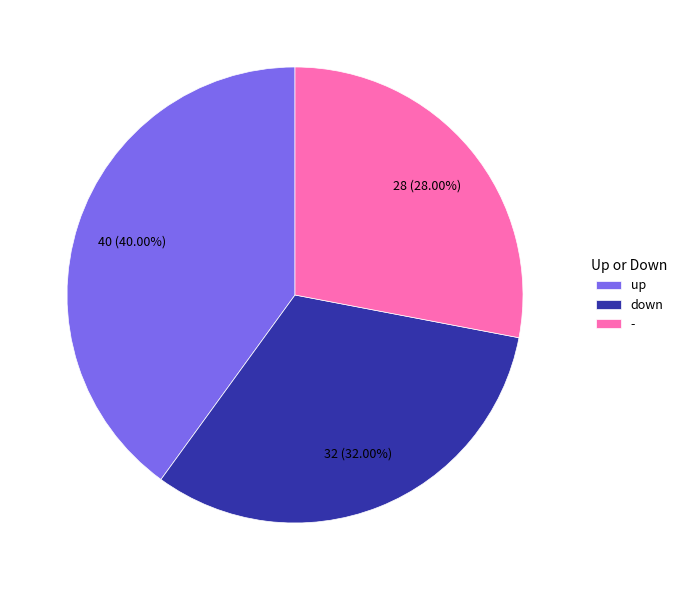

Approximately how many times larger is the value at - compared to up?

0.7